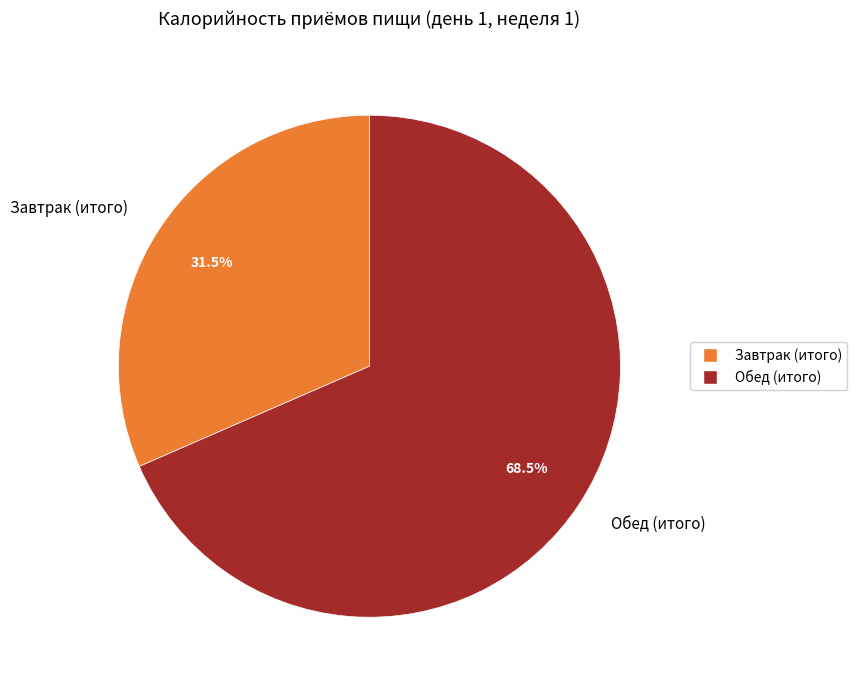

Combined, what portion of the pie is Обед (итого) and Завтрак (итого)?

100.0%